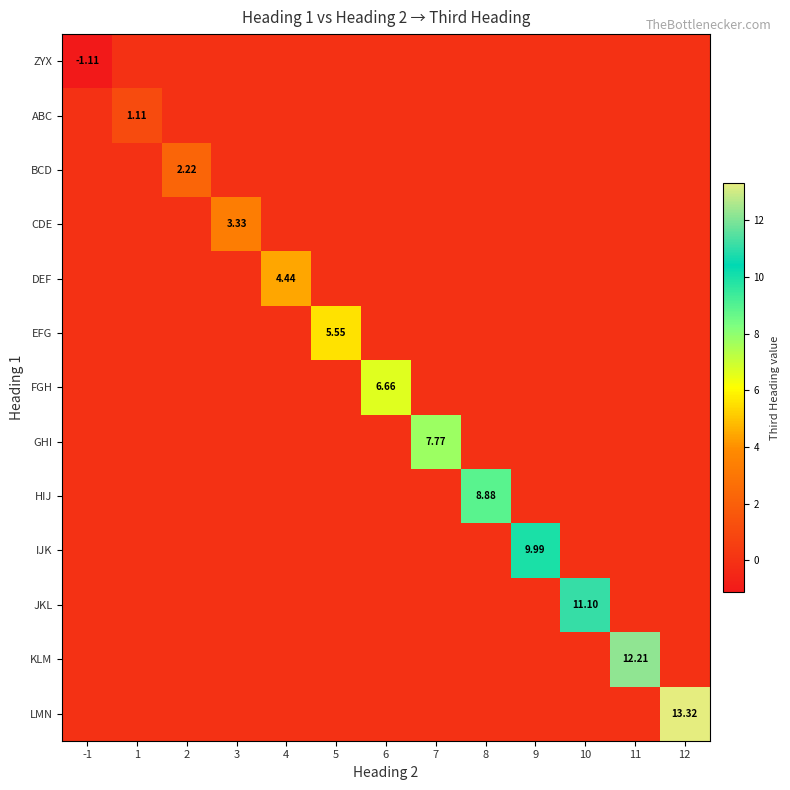

Which category has the highest value in the LMN series?

12